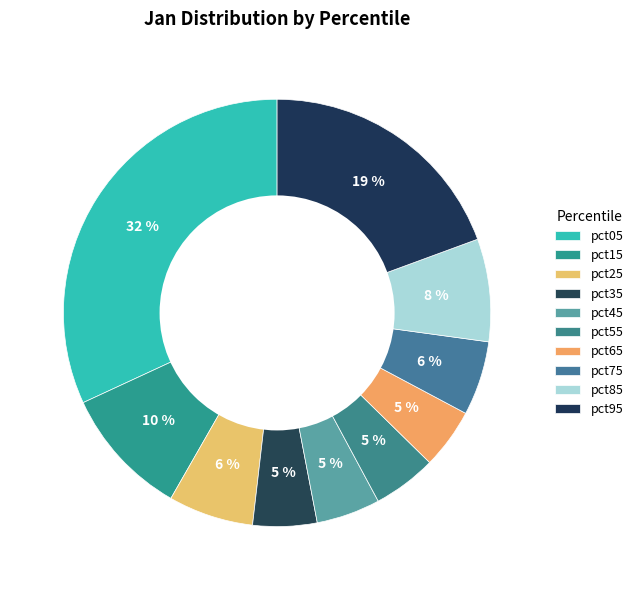

Which slice is the smallest?

pct65